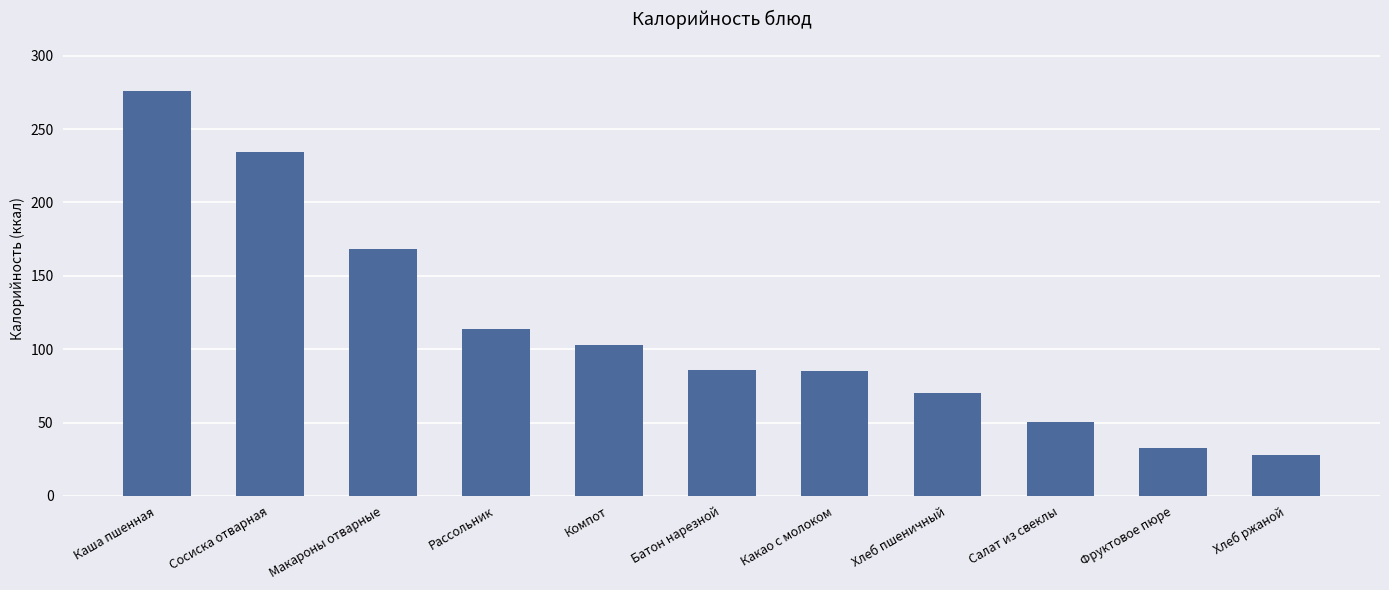

What is the difference between the values at Компот and Батон нарезной?

17.3